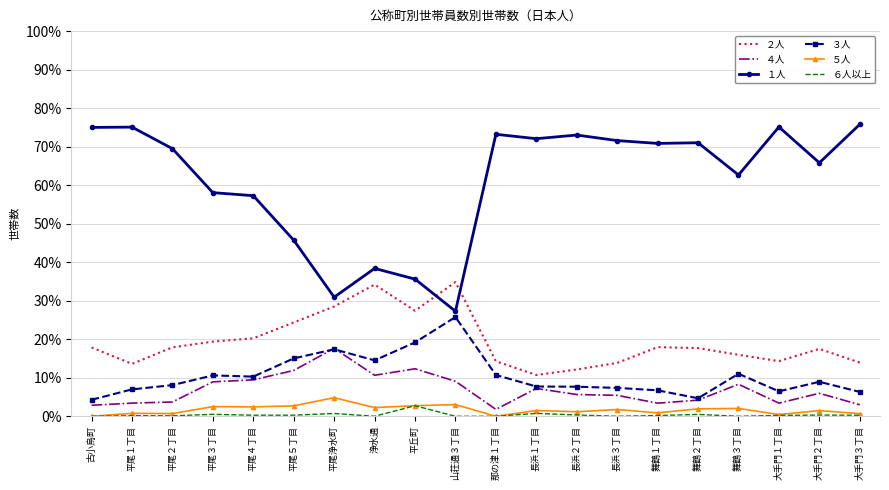

At how many categories does at least one series exceed 70?

10